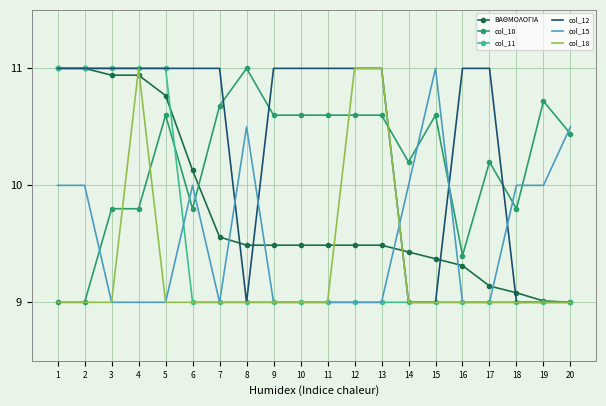

What is the lowest value of the ΒΑΘΜΟΛΟΓΙΑ series?

9.0